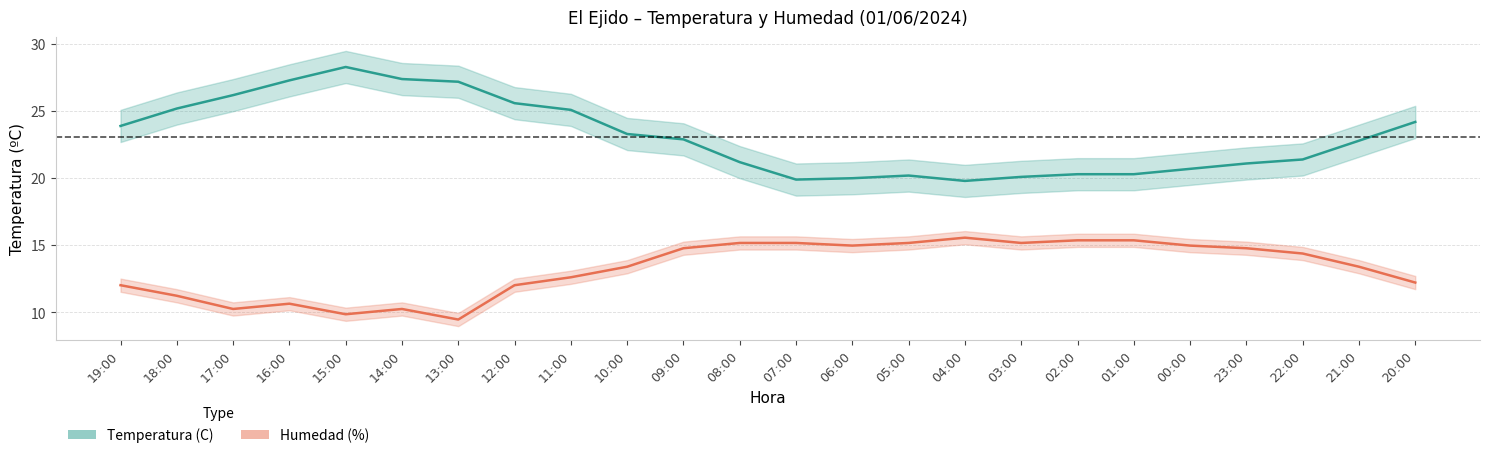

True or false: Humedad (%) and Temperatura (C) cross at least once.

False